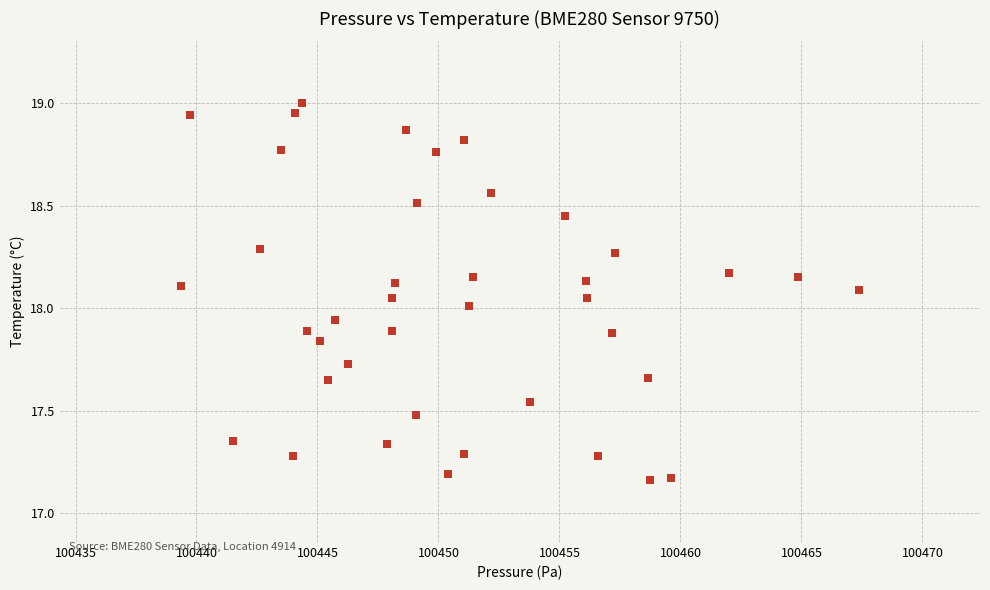

What is the range of X values (max minus min)?

28.0